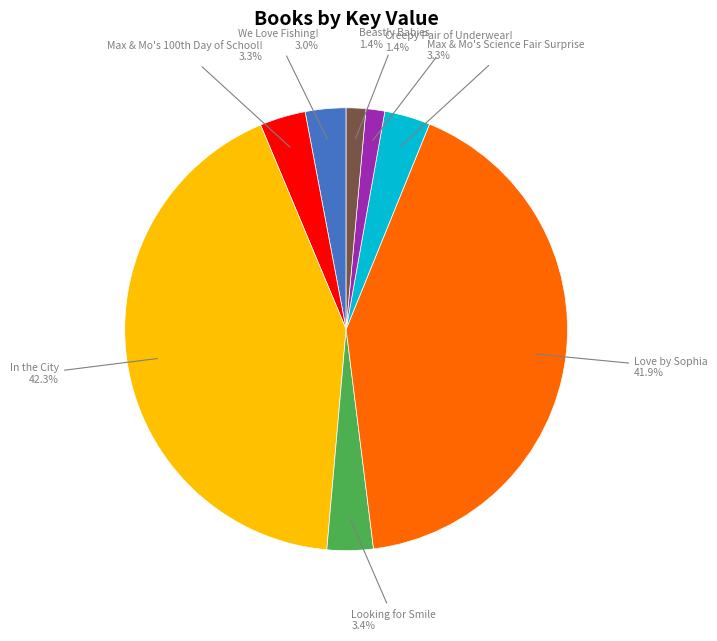

Is there a majority slice in this chart?

No